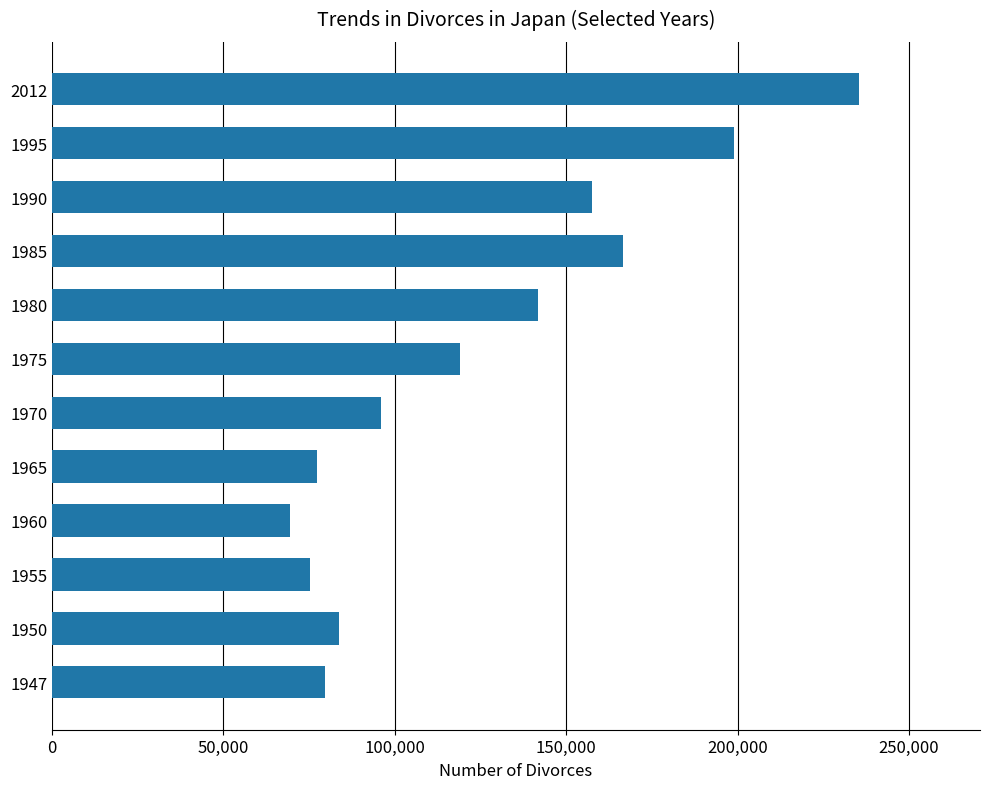

Is it true that the value at 1985 is 166640?

True